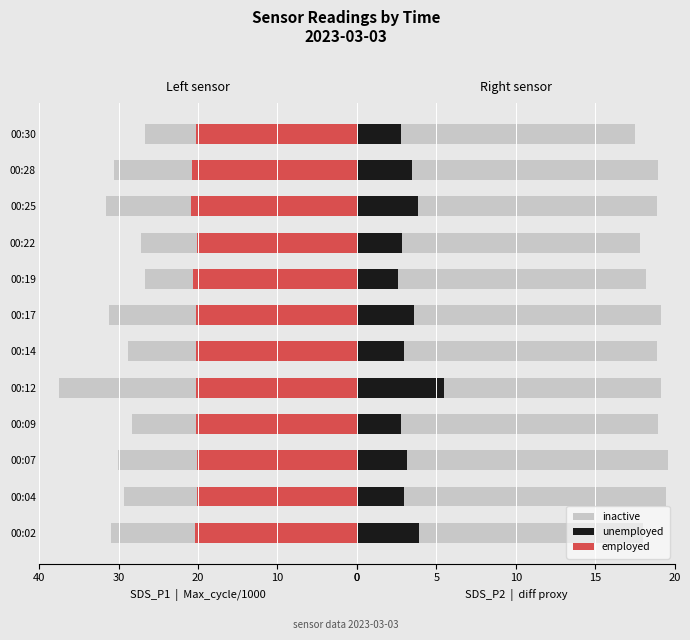

Which series changed the most between 00:07 and 00:14?

inactive